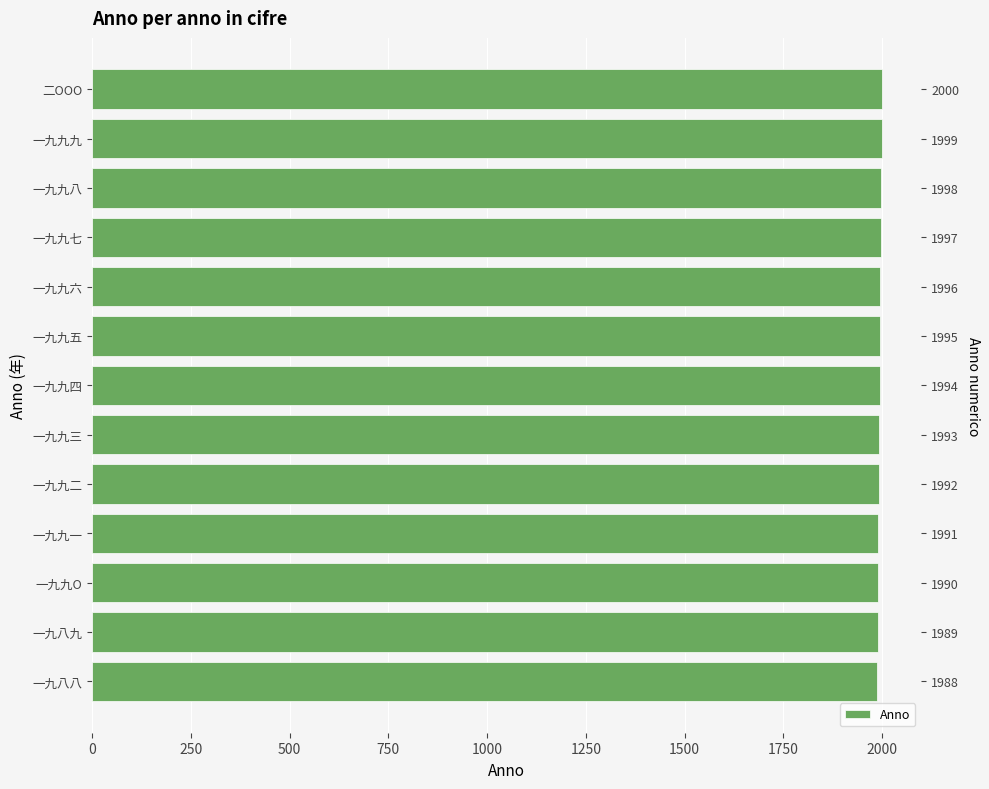

The value at 二OOO is 2000. True or false?

True